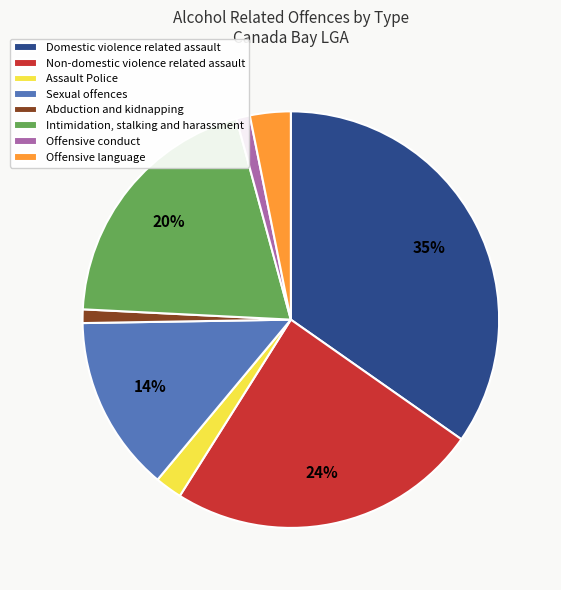

Does Non-domestic violence related assault account for over 50% of the chart?

No